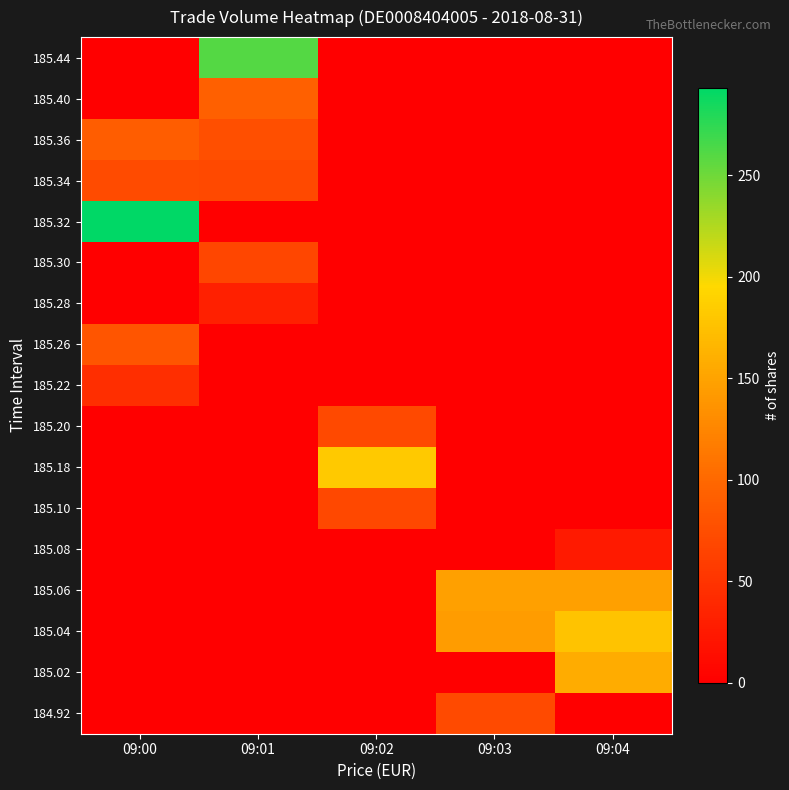

Which series has the largest total across all categories?

185.04